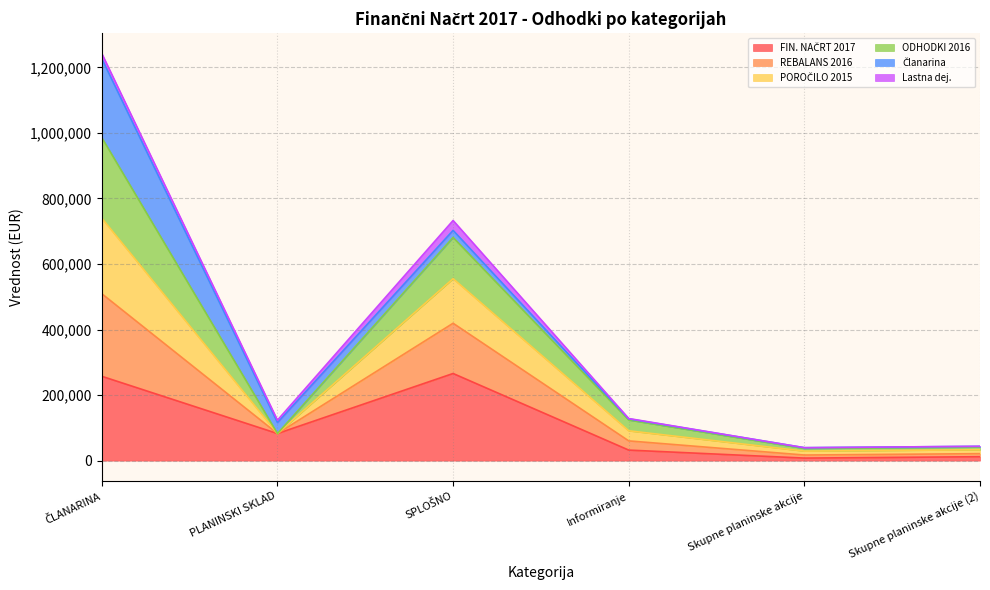

Does the chart have visible grid lines?

Yes